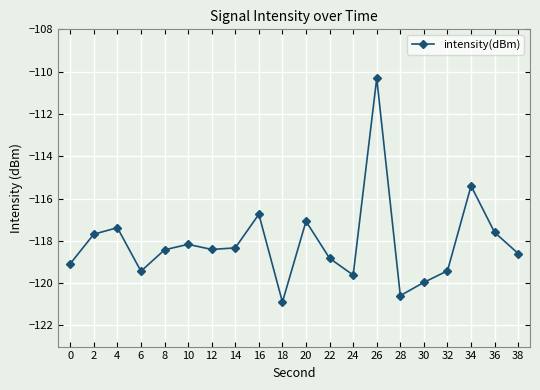

At which category does the chart reach its peak across all series?

26